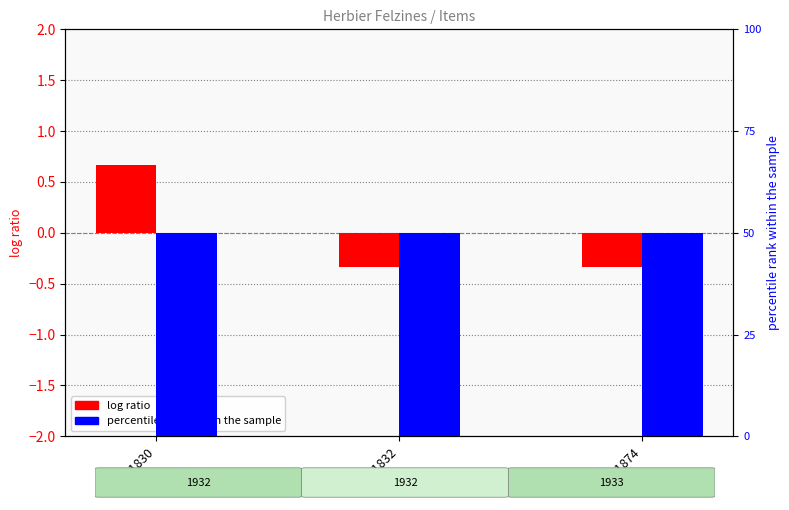

What is the total value across all series at 51830?

1.7